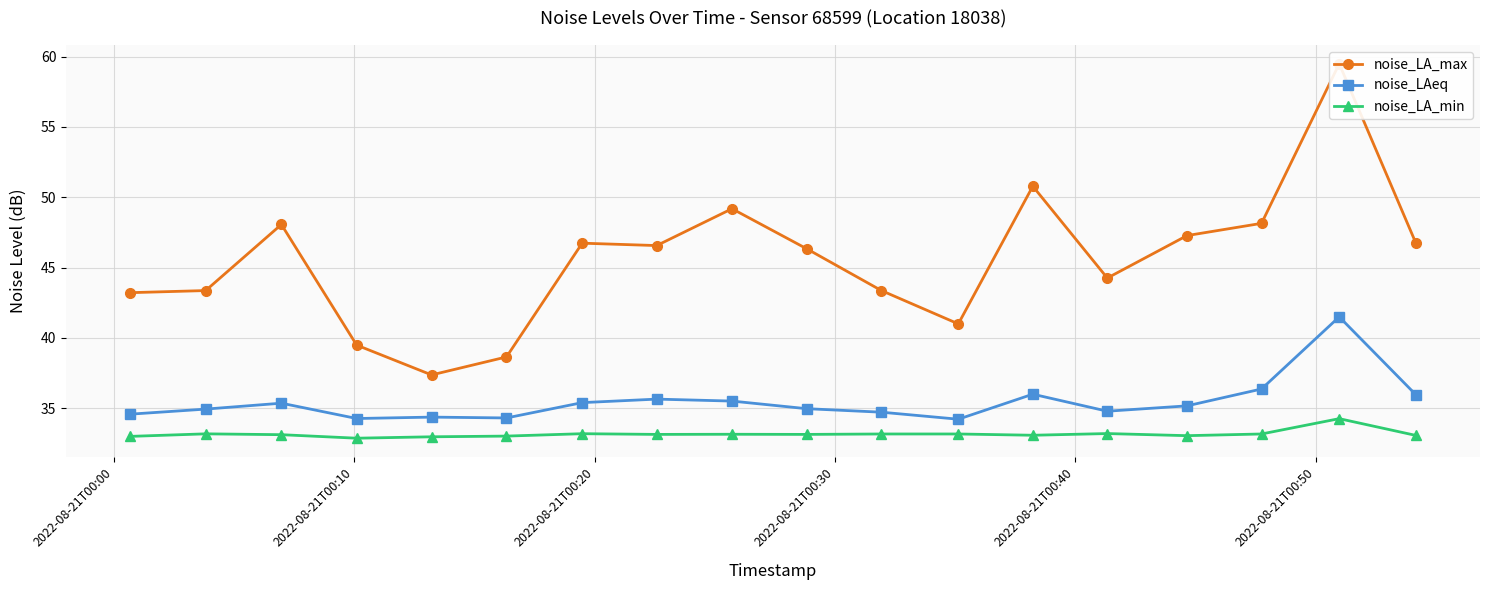

How many interior local peaks does the noise_LA_max series have?

5